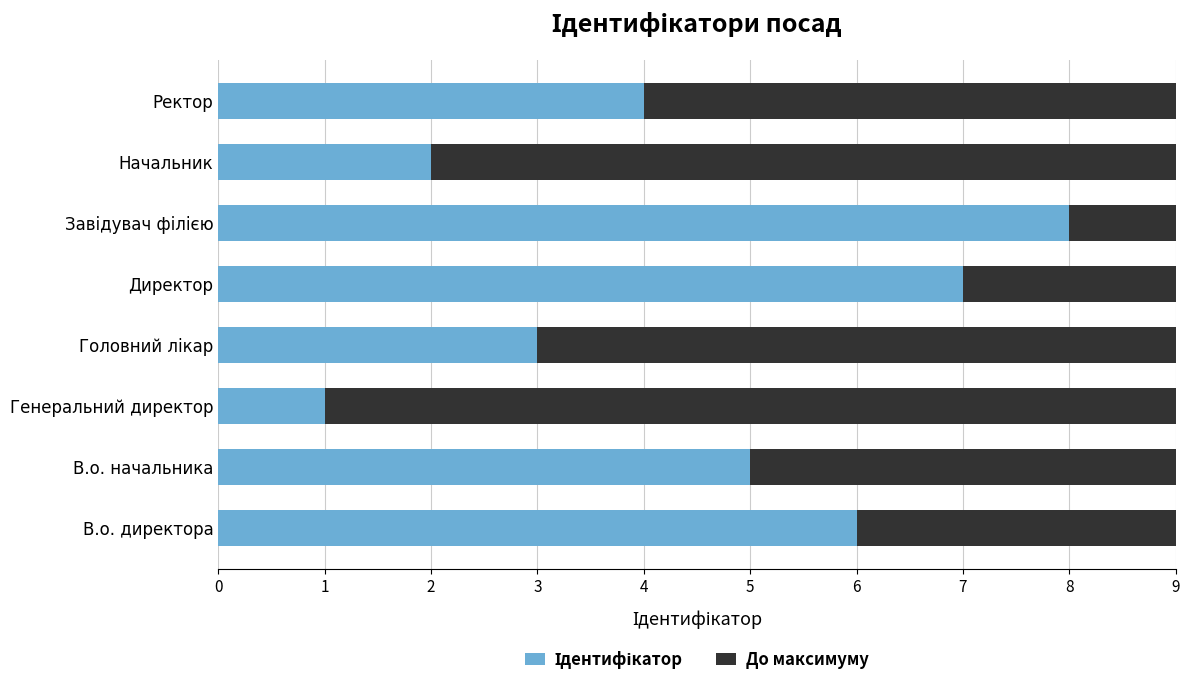

What is the total value across all series at В.о. начальника?

9